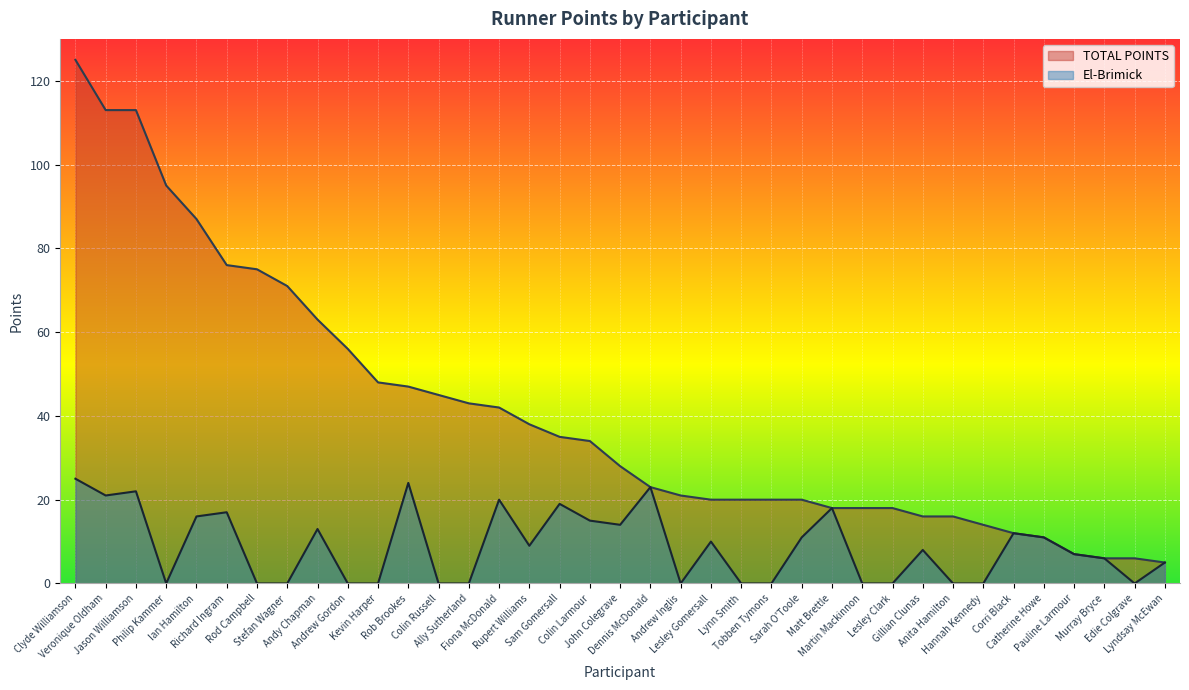

Reading left to right, what are all the values shown in this chart?

TOTAL POINTS: Clyde Williamson=125	Veronique Oldham=113	Jason Williamson=113	Philip Kammer=95	Ian Hamilton=87	Richard Ingram=76	Rod Campbell=75	Stefan Wagner=71	Andy Chapman=63	Andrew Gordon=56	Kevin Harper=48	Rob Brookes=47	Colin Russell=45	Ally Sutherland=43	Fiona McDonald=42	Rupert Williams=38	Sam Gomersall=35	Colin Larmour=34	John Colegrave=28	Dennis McDonald=23	Andrew Inglis=21	Lesley Gomersall=20	Lynn Smith=20	Tobben Tymons=20	Sarah O'Toole=20	Matt Brettle=18	Martin Mackinnon=18	Lesley Clark=18	Gillian Clunas=16	Anita Hamilton=16	Hannah Kennedy=14	Corri Black=12	Catherine Howe=11	Pauline Larmour=7	Murray Bryce=6	Edie Colgrave=6	Lyndsay McEwan=5
El-Brimick: Clyde Williamson=25	Veronique Oldham=21	Jason Williamson=22	Philip Kammer=0	Ian Hamilton=16	Richard Ingram=17	Rod Campbell=0	Stefan Wagner=0	Andy Chapman=13	Andrew Gordon=0	Kevin Harper=0	Rob Brookes=24	Colin Russell=0	Ally Sutherland=0	Fiona McDonald=20	Rupert Williams=9	Sam Gomersall=19	Colin Larmour=15	John Colegrave=14	Dennis McDonald=23	Andrew Inglis=0	Lesley Gomersall=10	Lynn Smith=0	Tobben Tymons=0	Sarah O'Toole=11	Matt Brettle=18	Martin Mackinnon=0	Lesley Clark=0	Gillian Clunas=8	Anita Hamilton=0	Hannah Kennedy=0	Corri Black=12	Catherine Howe=11	Pauline Larmour=7	Murray Bryce=6	Edie Colgrave=0	Lyndsay McEwan=5